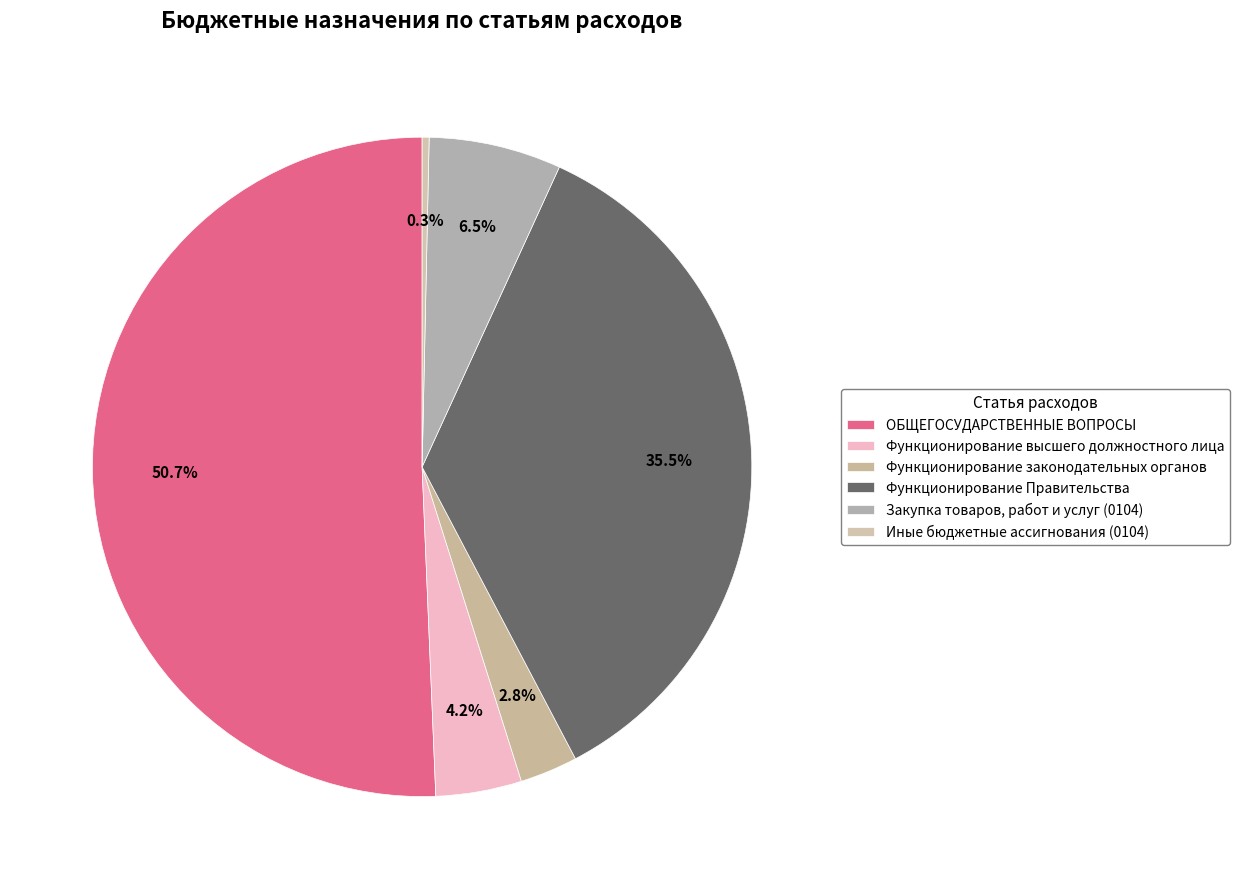

Which slice is the largest?

ОБЩЕГОСУДАРСТВЕННЫЕ ВОПРОСЫ